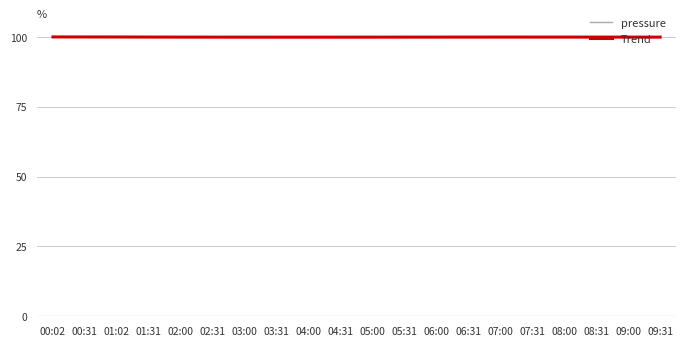

What is the difference between the maximum and minimum values in the Trend series?

0.1